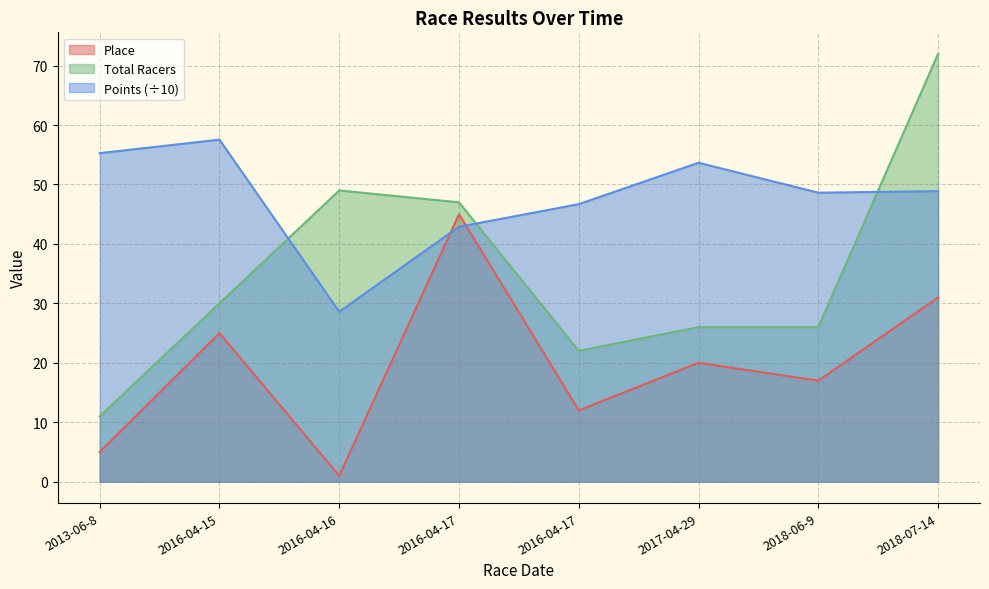

True or false: Place has more than 2 points higher than both neighbors.

True